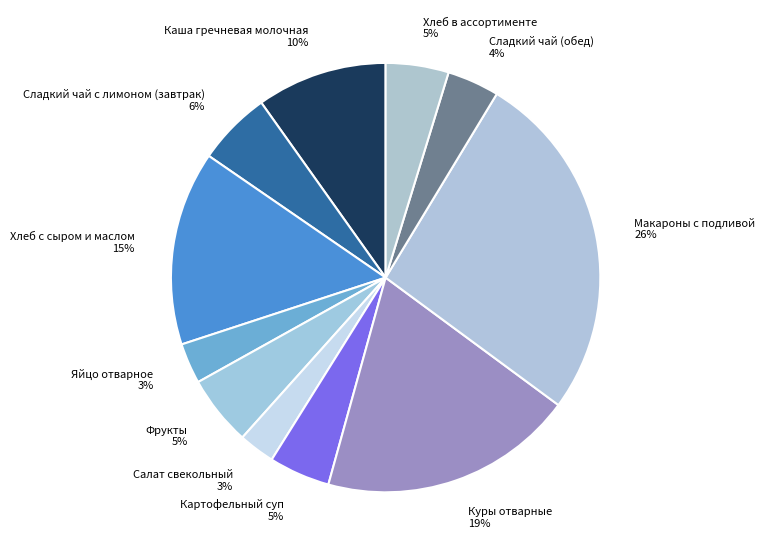

What percentage is the Макароны с подливой 26% slice, to the nearest percent?

26%